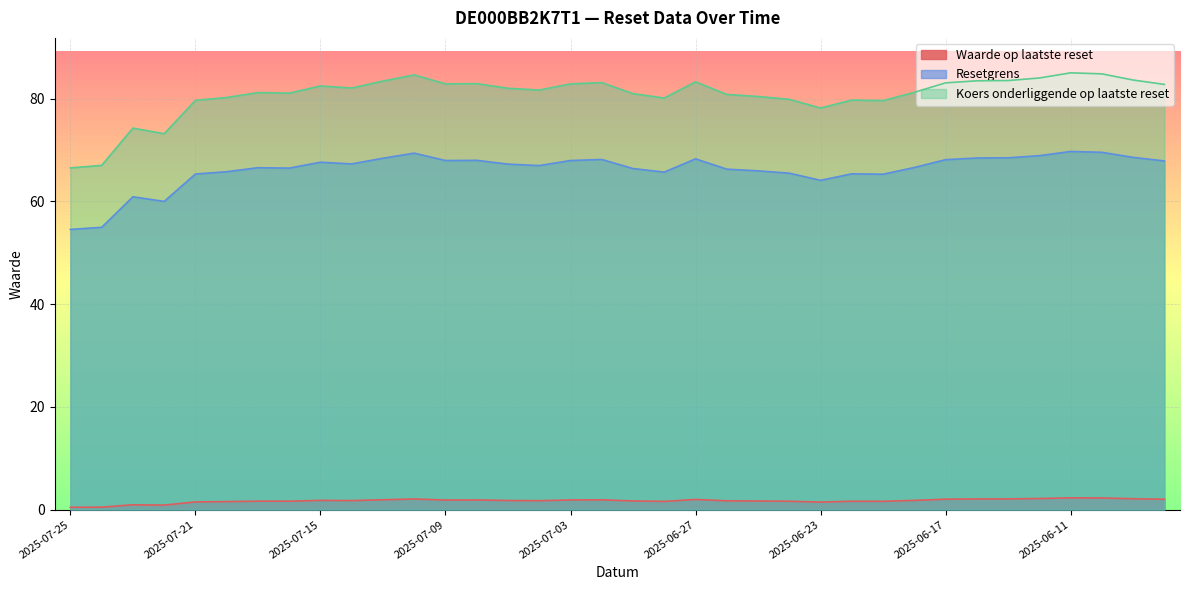

At which label does Koers onderliggende op laatste reset first exceed 82?

2025-07-15